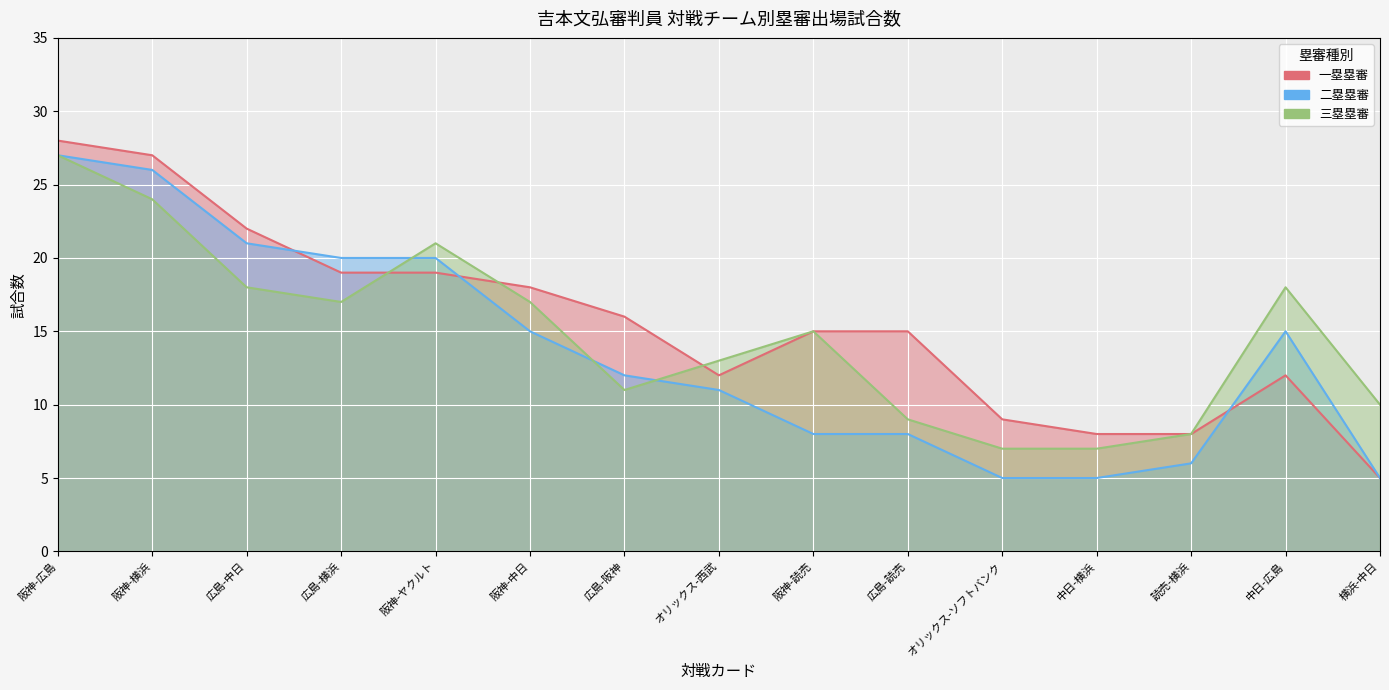

What is the difference between the highest and lowest values at 広島-読売?

7